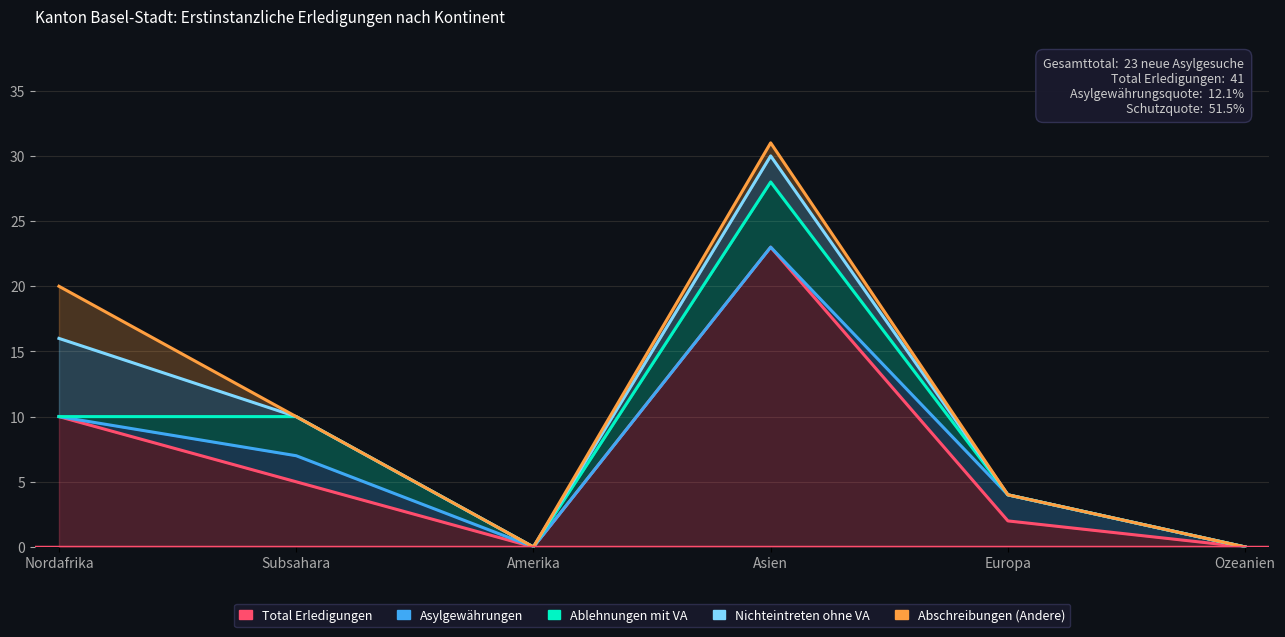

True or false: Nichteintreten ohne VA has more than 1 interior local peaks.

False